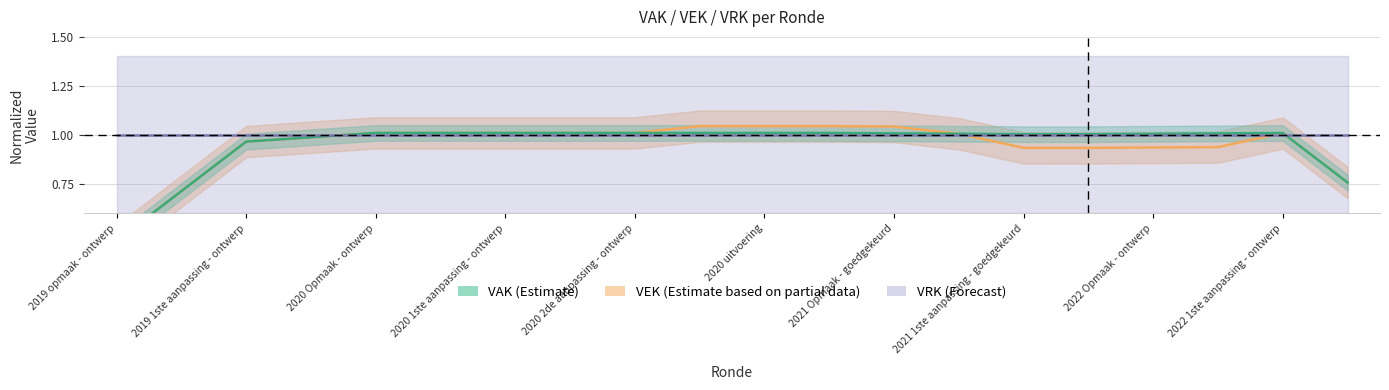

True or false: VEK and VAK cross at least once.

False